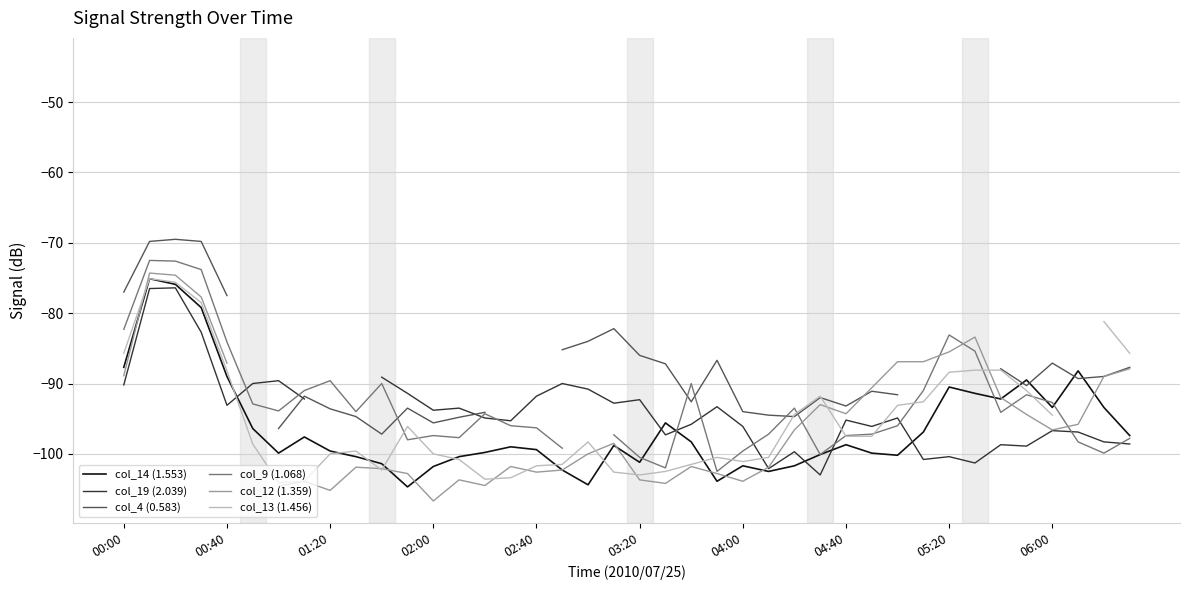

How many interior local peaks does the col_4 (0.583) series have?

8